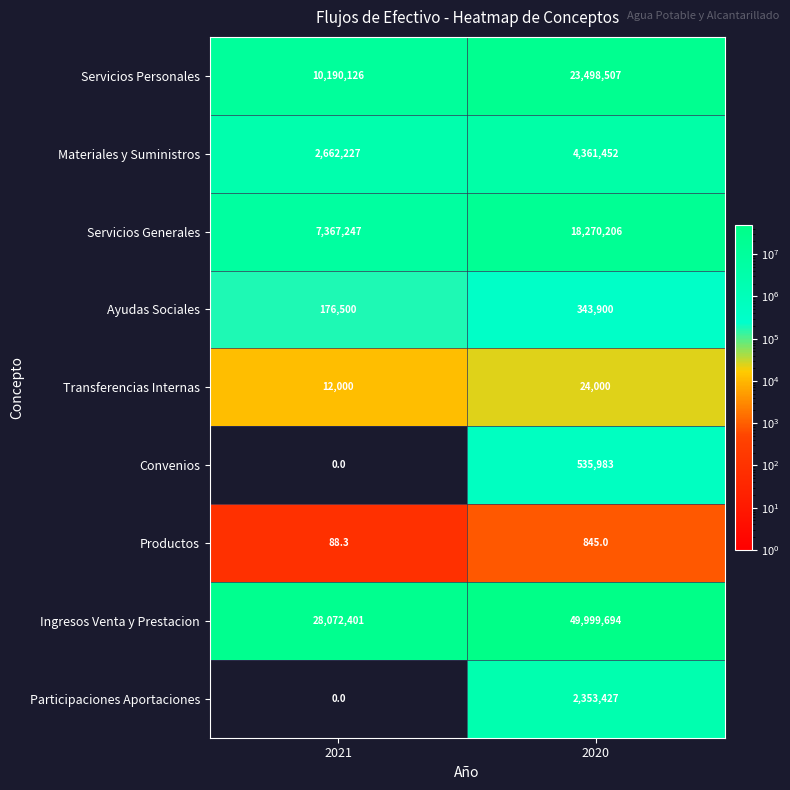

Which series has the largest total across all categories?

Ingresos Venta y Prestacion